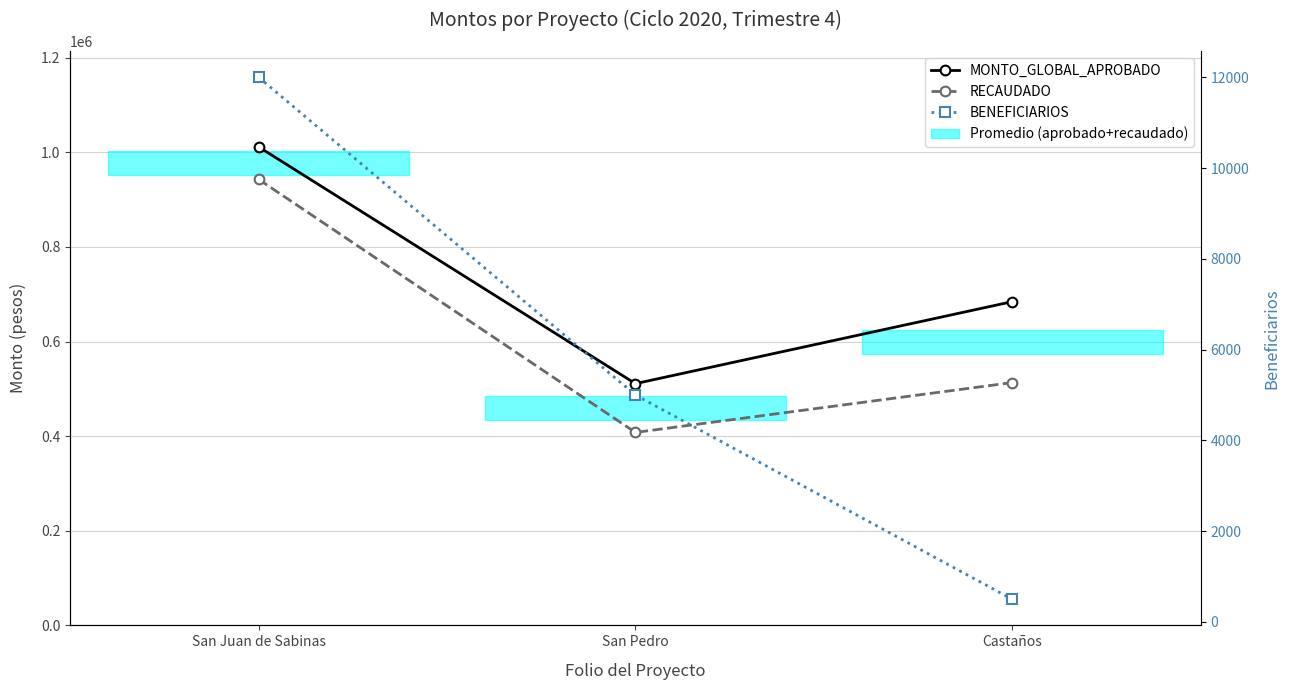

How many data points in BENEFICIARIOS are less than 5000?

1